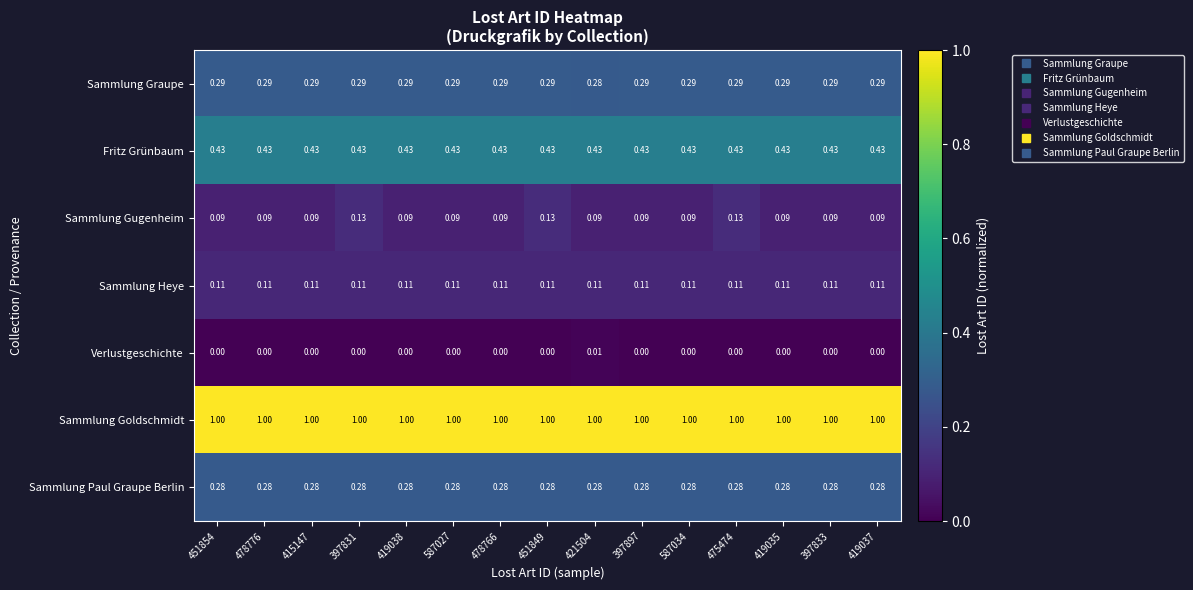

Which series changed the most between 451854 and 397831?

Sammlung Gugenheim